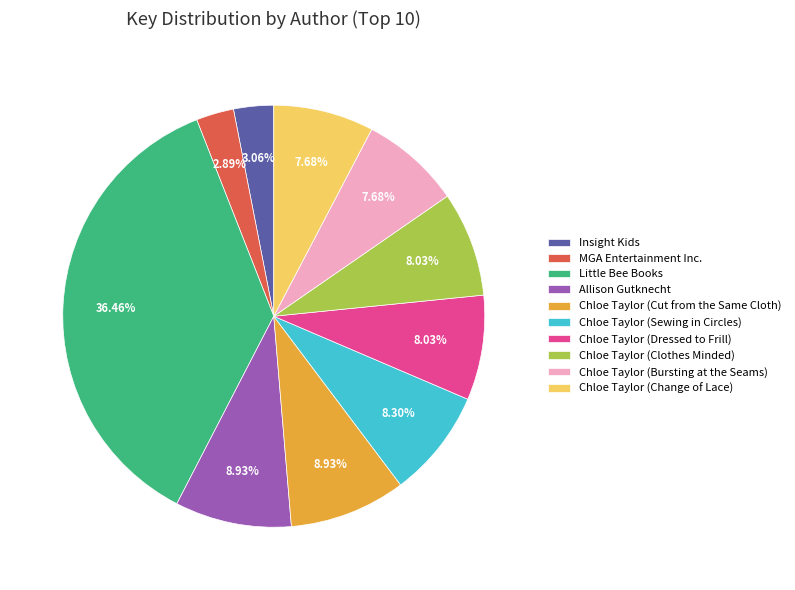

To the nearest percent, what percentage of the pie is Chloe Taylor (Bursting at the Seams)?

8%